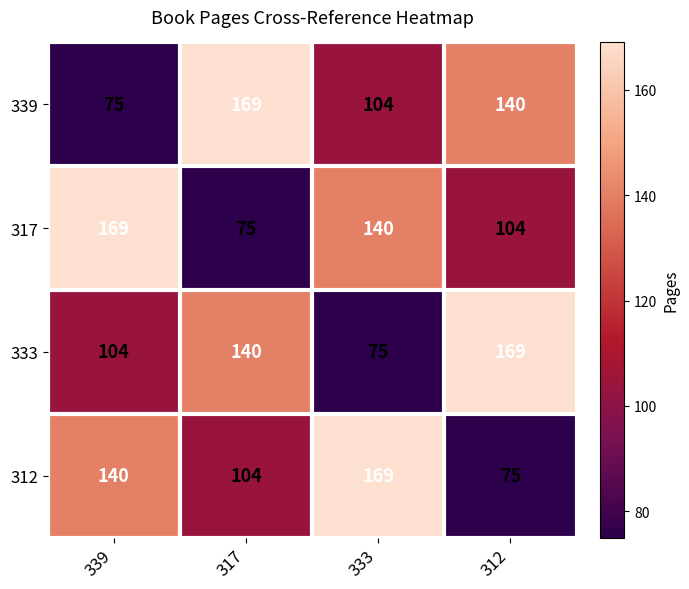

What is the greatest value displayed?

169